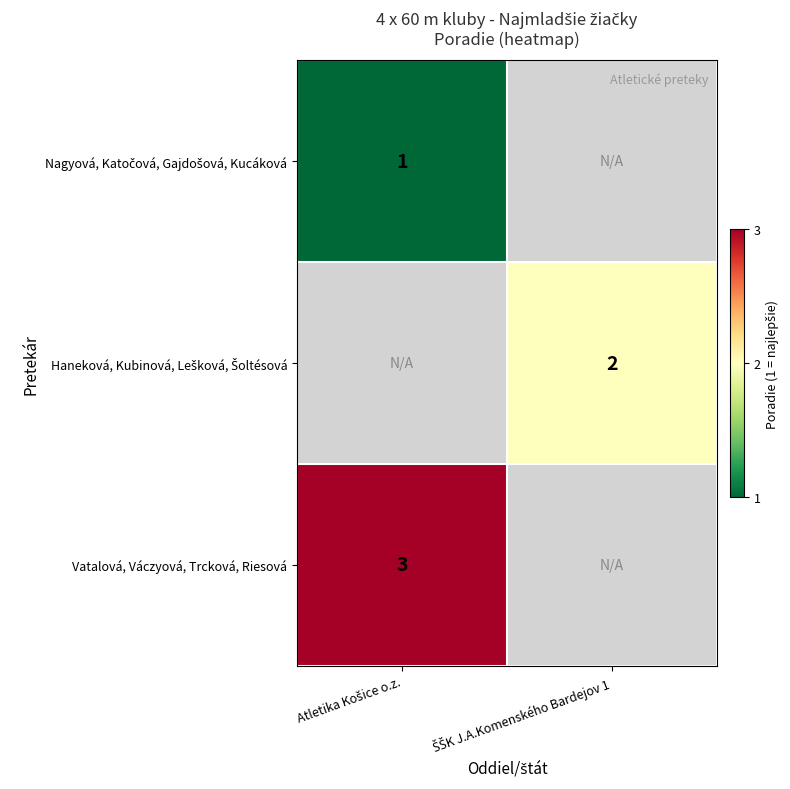

Which has a higher value, Atletika Košice o.z. or ŠŠK J.A.Komenského Bardejov 1?

ŠŠK J.A.Komenského Bardejov 1